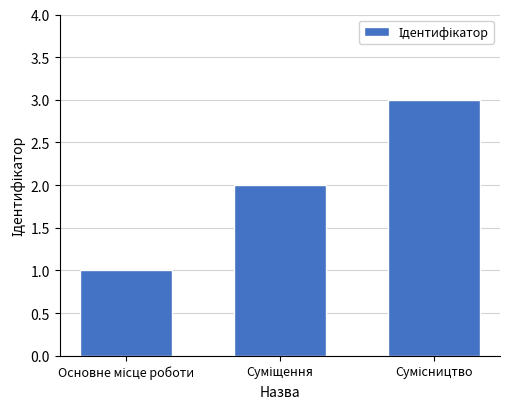

Count the number of data series in this chart.

1